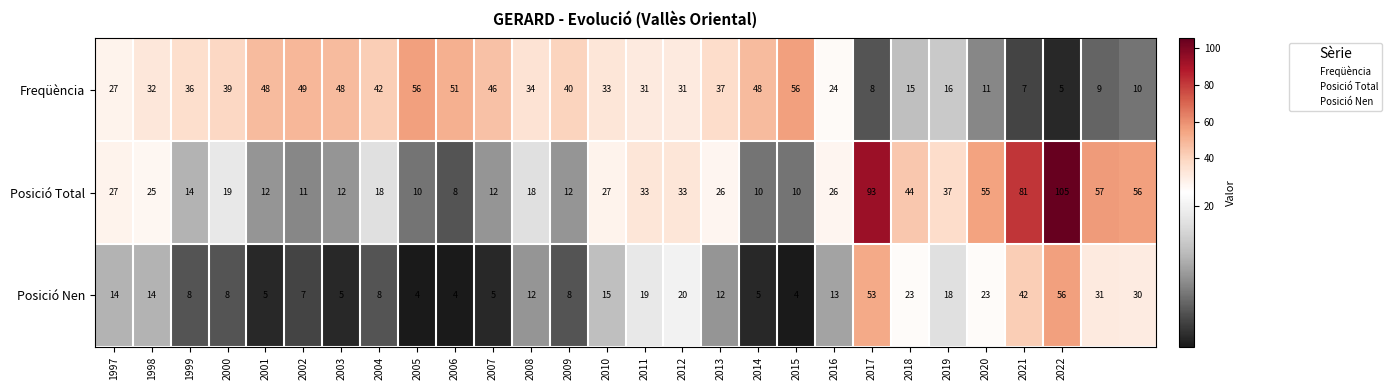

What is the minimum value for Posició Total?

8